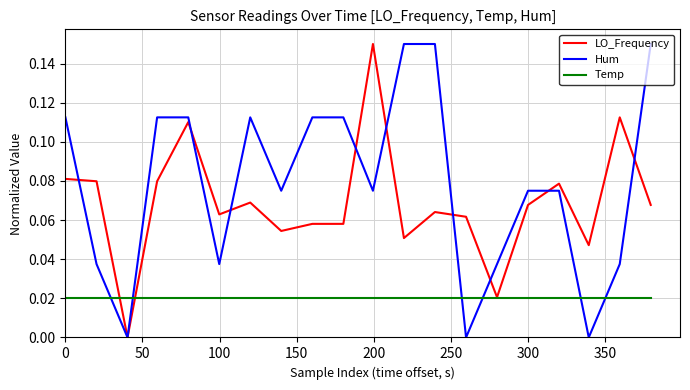

True or false: Temp and Hum cross at least once.

True